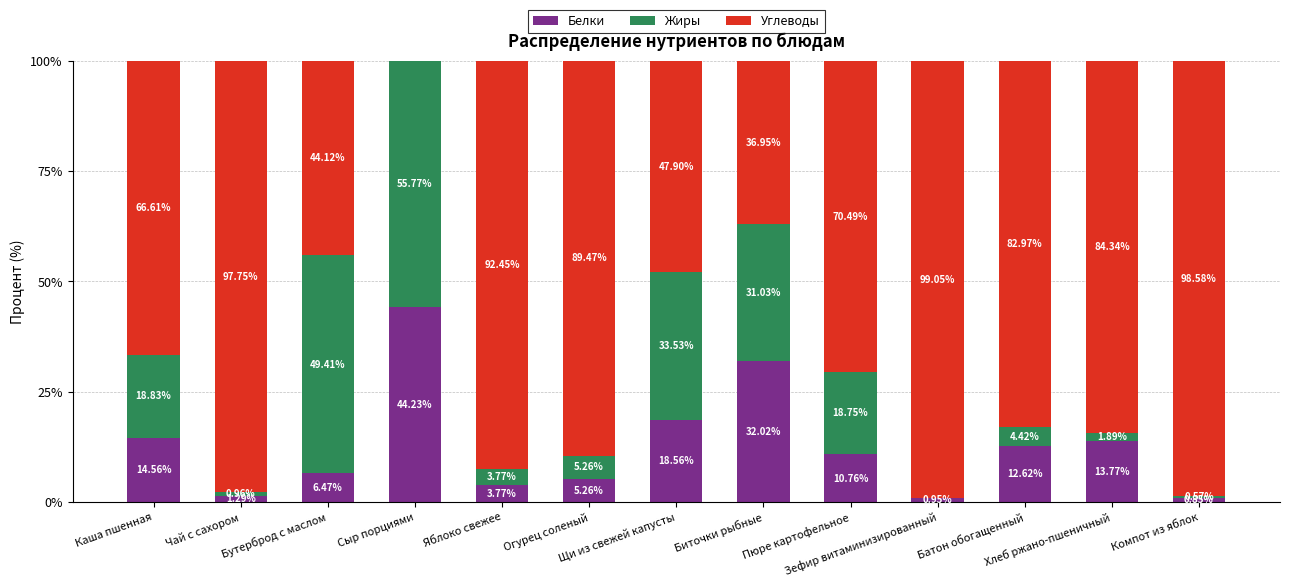

What is the sum of all Белки values?

165.1